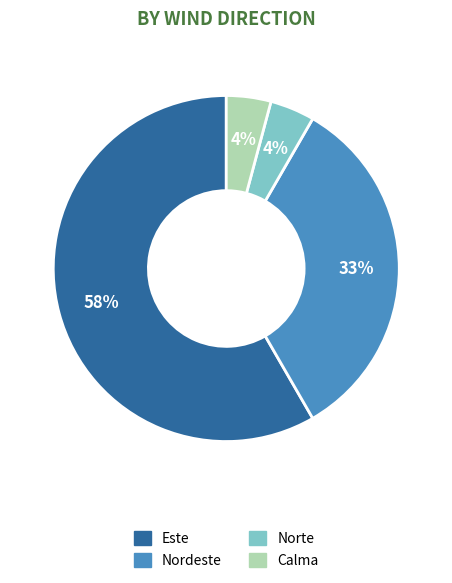

What is the largest slice in the pie chart?

Este